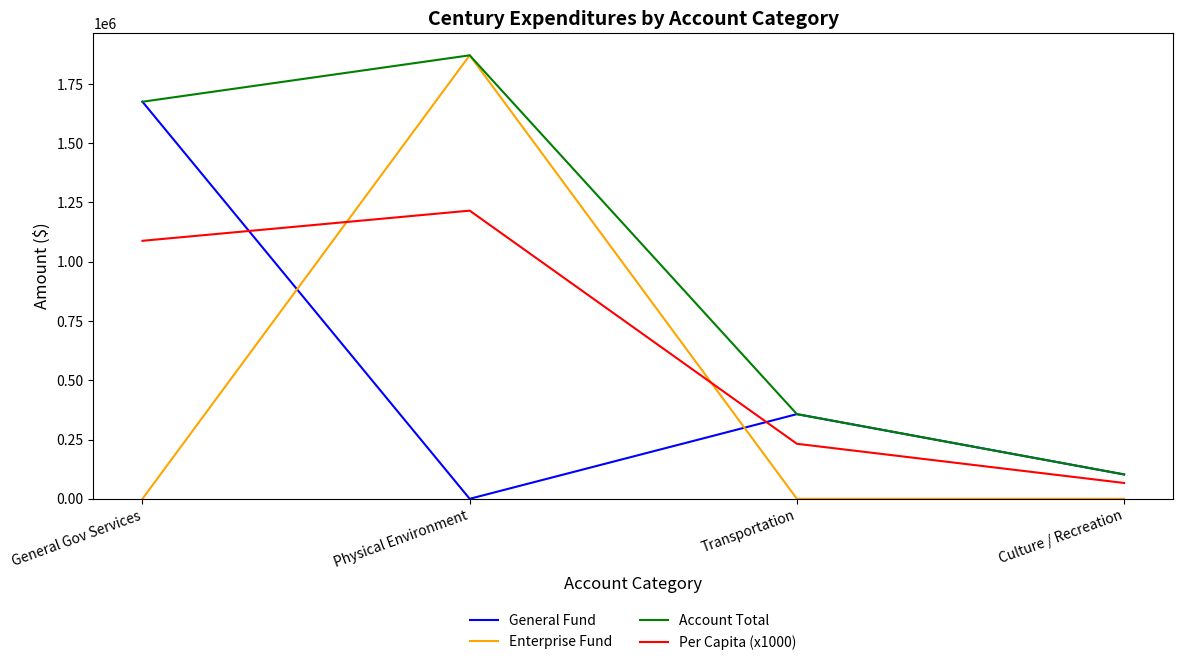

Where is the first local maximum for Per Capita (x1000)?

Physical Environment